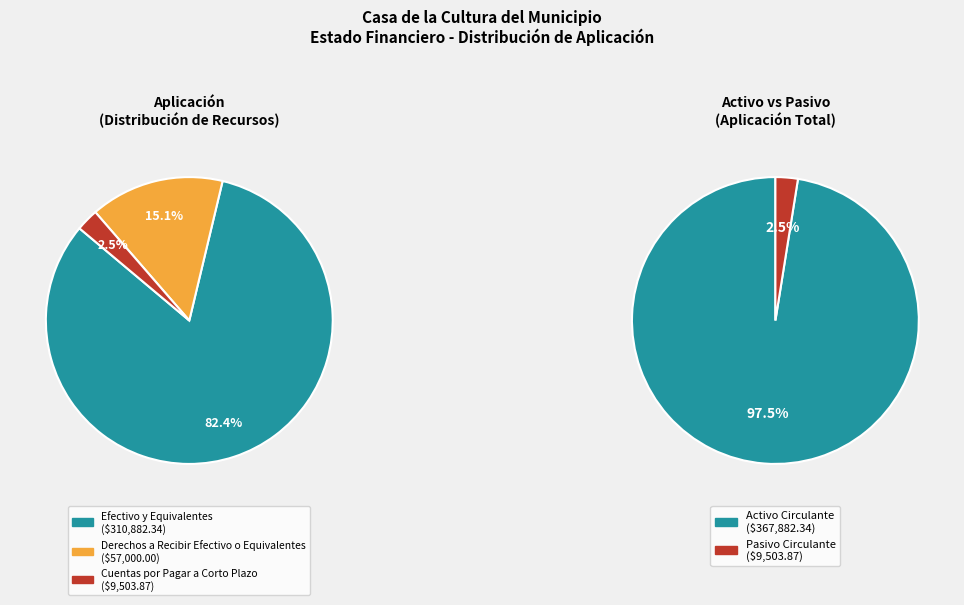

Is there a majority slice in this chart?

Yes